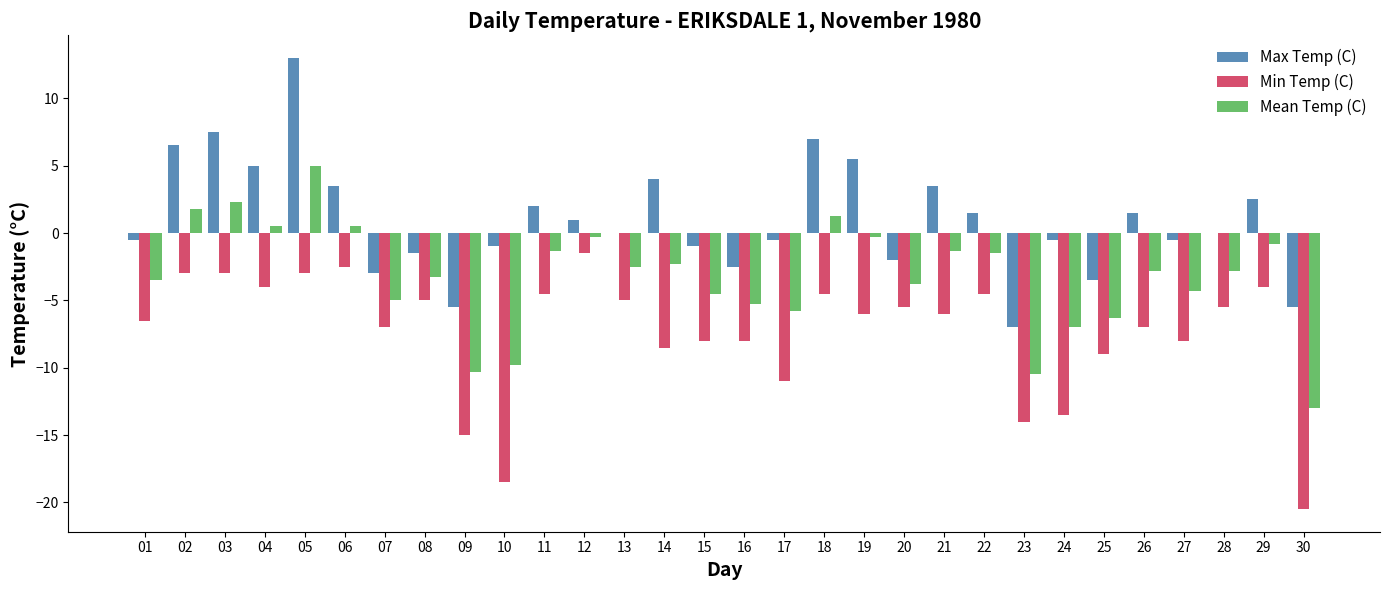

Reading right to left, extract all data points from this chart.

Max Temp (C): -5.5	2.5	0.0	-0.5	1.5	-3.5	-0.5	-7.0	1.5	3.5	-2.0	5.5	7.0	-0.5	-2.5	-1.0	4.0	0.0	1.0	2.0	-1.0	-5.5	-1.5	-3.0	3.5	13.0	5.0	7.5	6.5	-0.5
Min Temp (C): -20.5	-4.0	-5.5	-8.0	-7.0	-9.0	-13.5	-14.0	-4.5	-6.0	-5.5	-6.0	-4.5	-11.0	-8.0	-8.0	-8.5	-5.0	-1.5	-4.5	-18.5	-15.0	-5.0	-7.0	-2.5	-3.0	-4.0	-3.0	-3.0	-6.5
Mean Temp (C): -13.0	-0.8	-2.8	-4.3	-2.8	-6.3	-7.0	-10.5	-1.5	-1.3	-3.8	-0.3	1.3	-5.8	-5.3	-4.5	-2.3	-2.5	-0.3	-1.3	-9.8	-10.3	-3.3	-5.0	0.5	5.0	0.5	2.3	1.8	-3.5